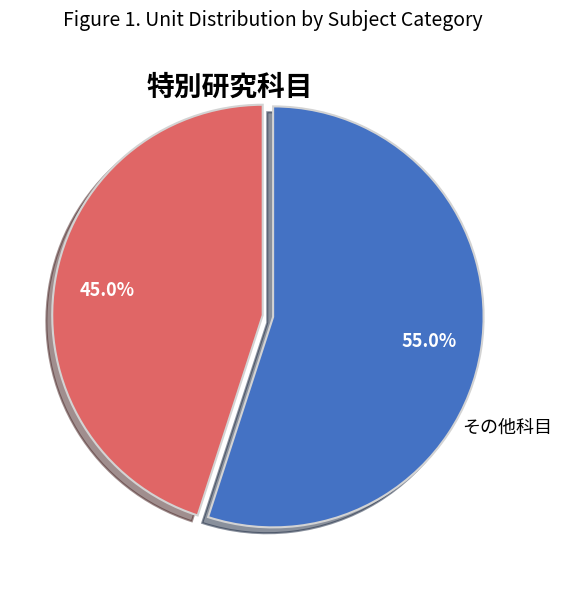

Is there any slice that represents more than half of the pie?

Yes